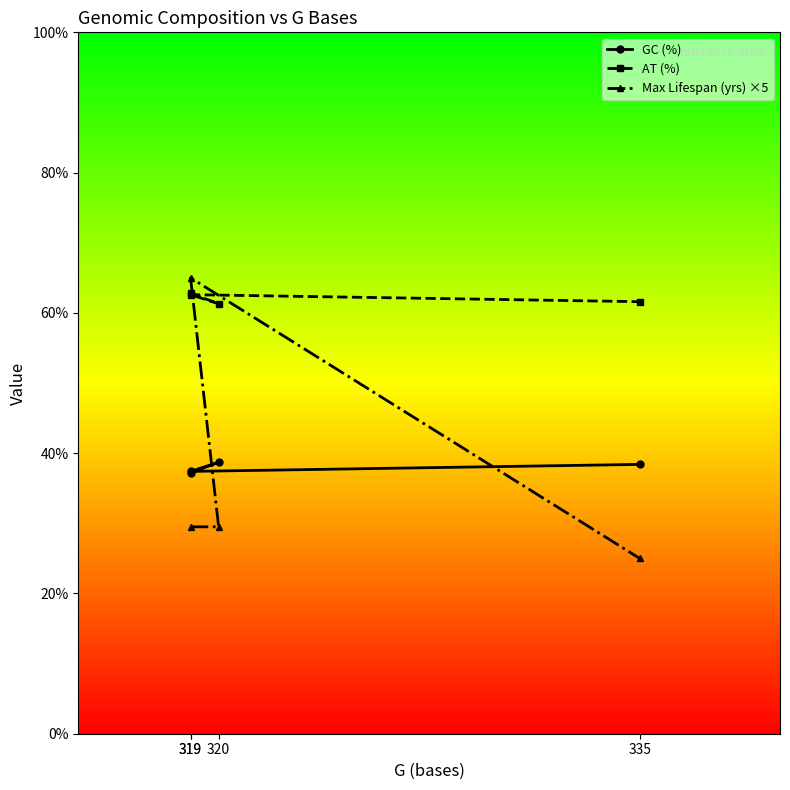

True or false: AT (%) and GC (%) cross at least once.

False